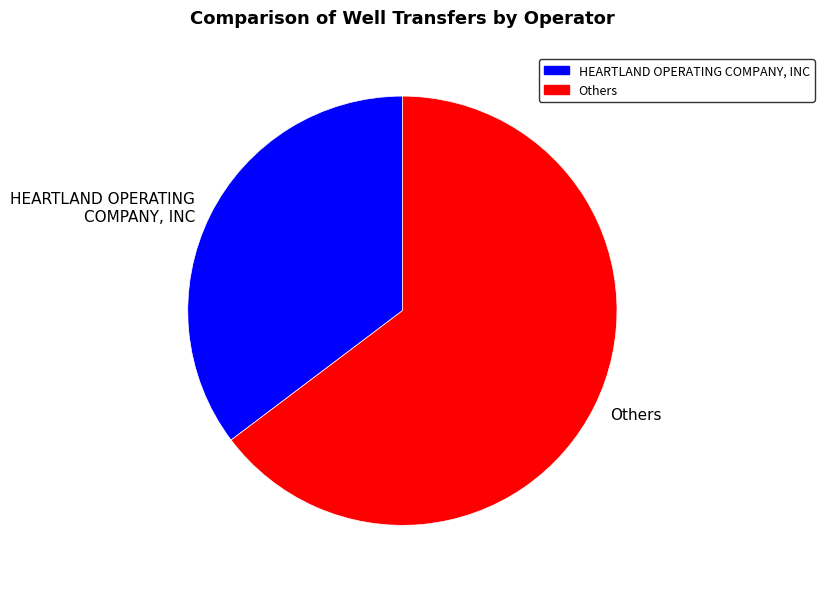

Rank the categories by value from highest to lowest.

Others, HEARTLAND OPERATING COMPANY, INC